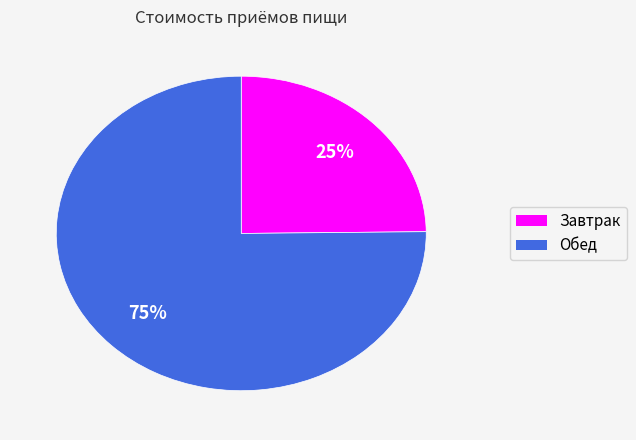

Combined, do Обед and Завтрак account for over 50%?

Yes